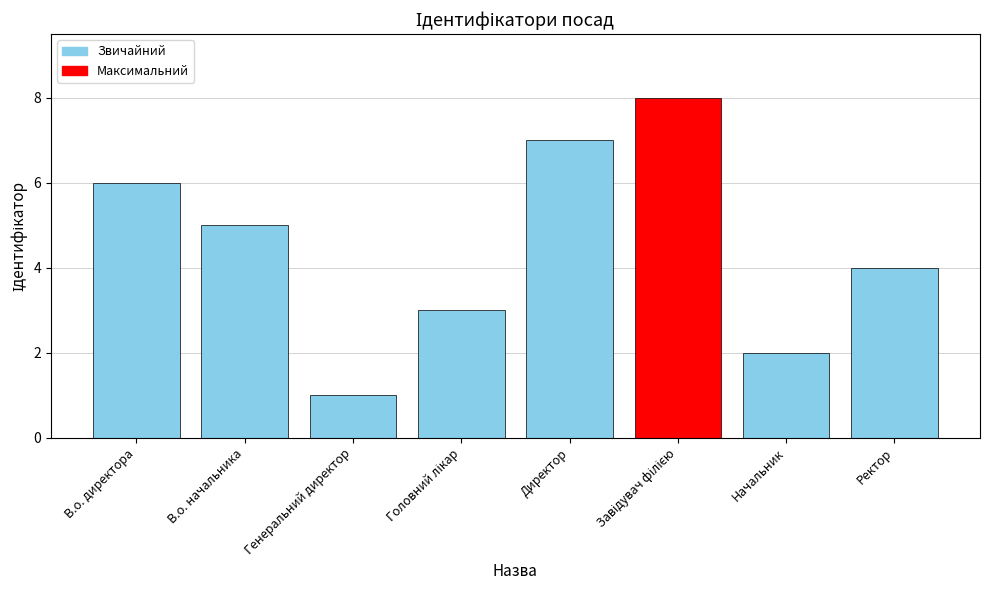

The chart shows a value of 7 at Директор. True or false?

True